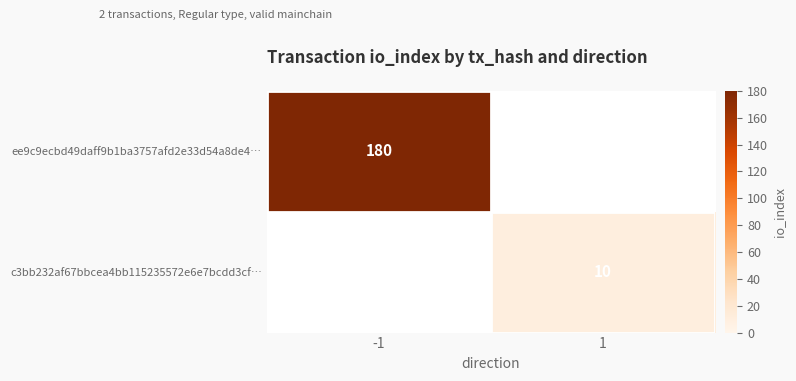

The ee9c9ecbd49daff9b1ba3757afd2e33d54a8de4… series shows 299 at -1. True or false?

False